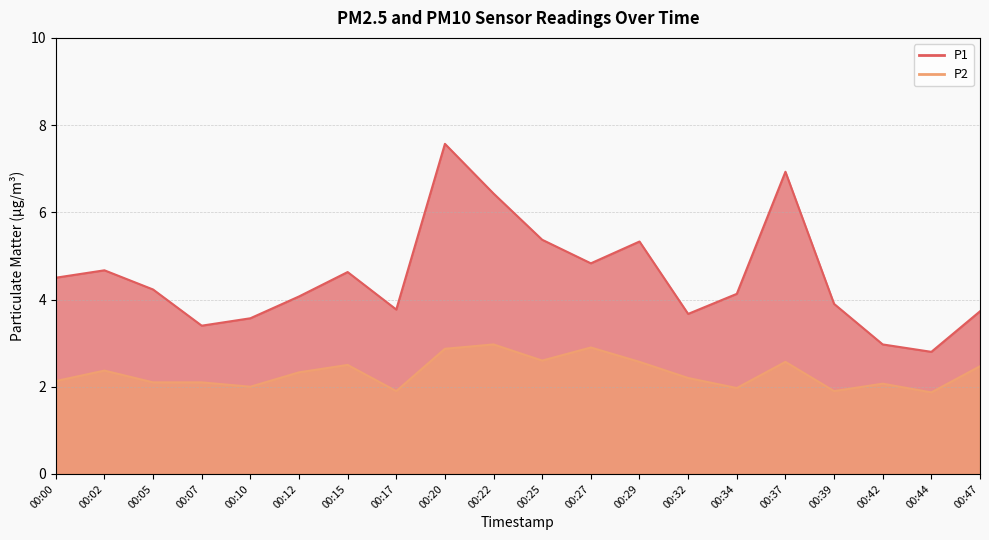

True or false: P1 has more than 2 interior local peaks.

True